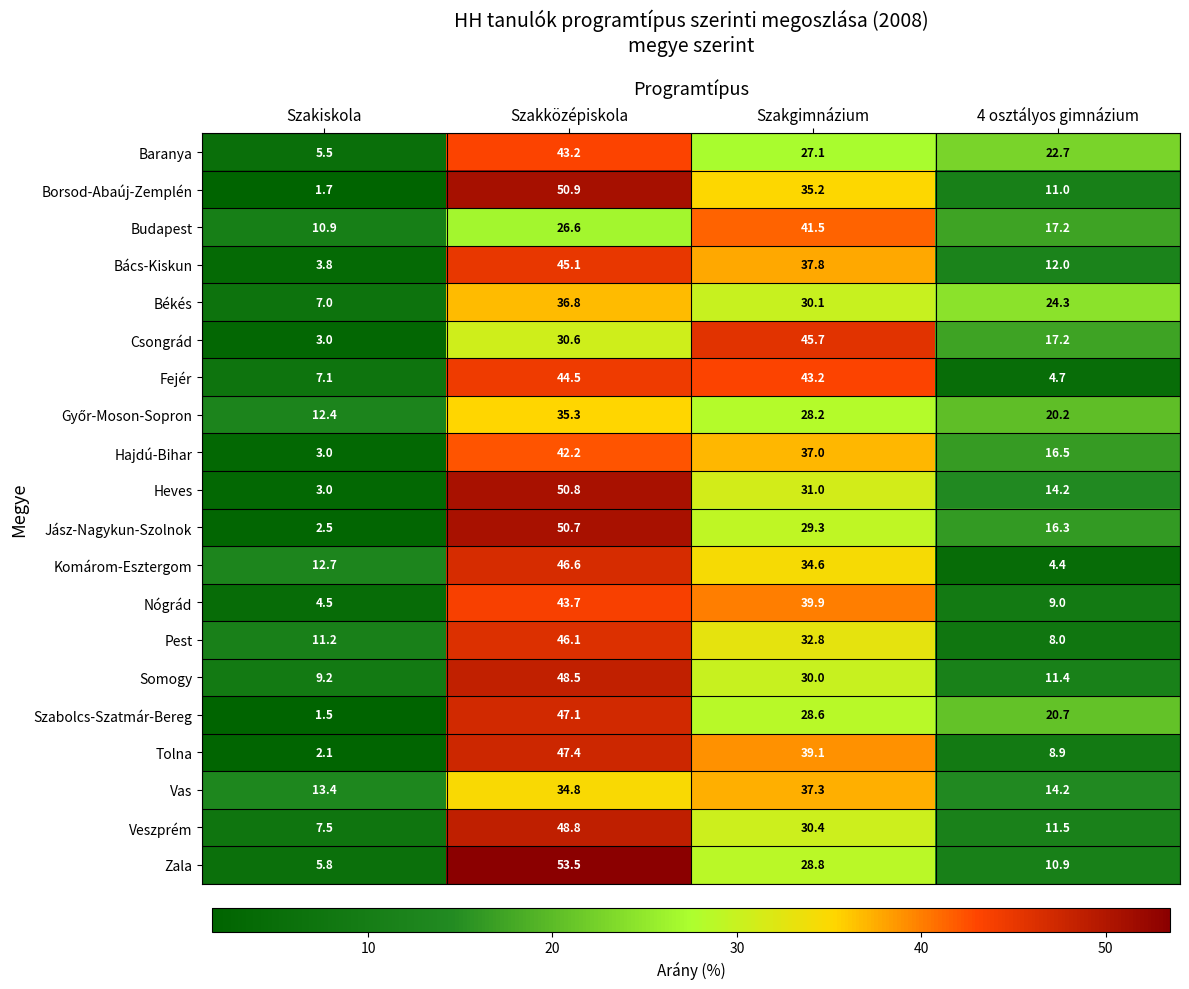

What is the difference between the Heves values at Szakközépiskola and Szakiskola?

47.8